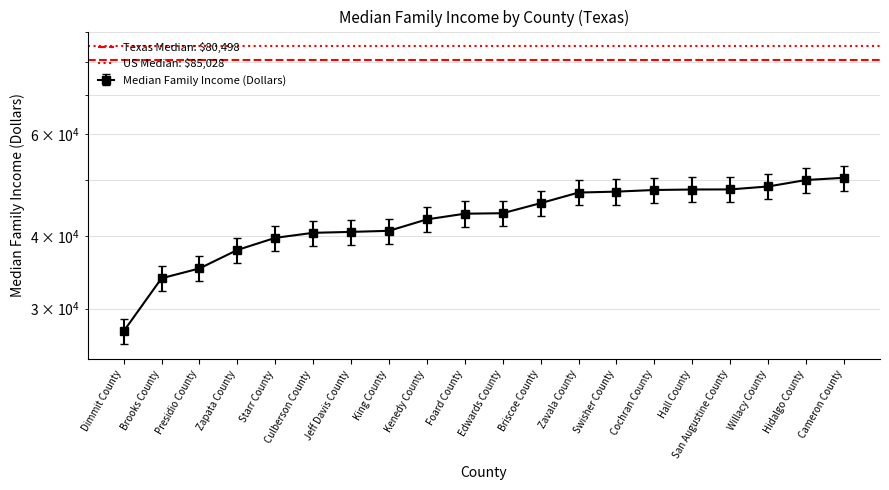

Is this an area chart (filled region under the line)?

No